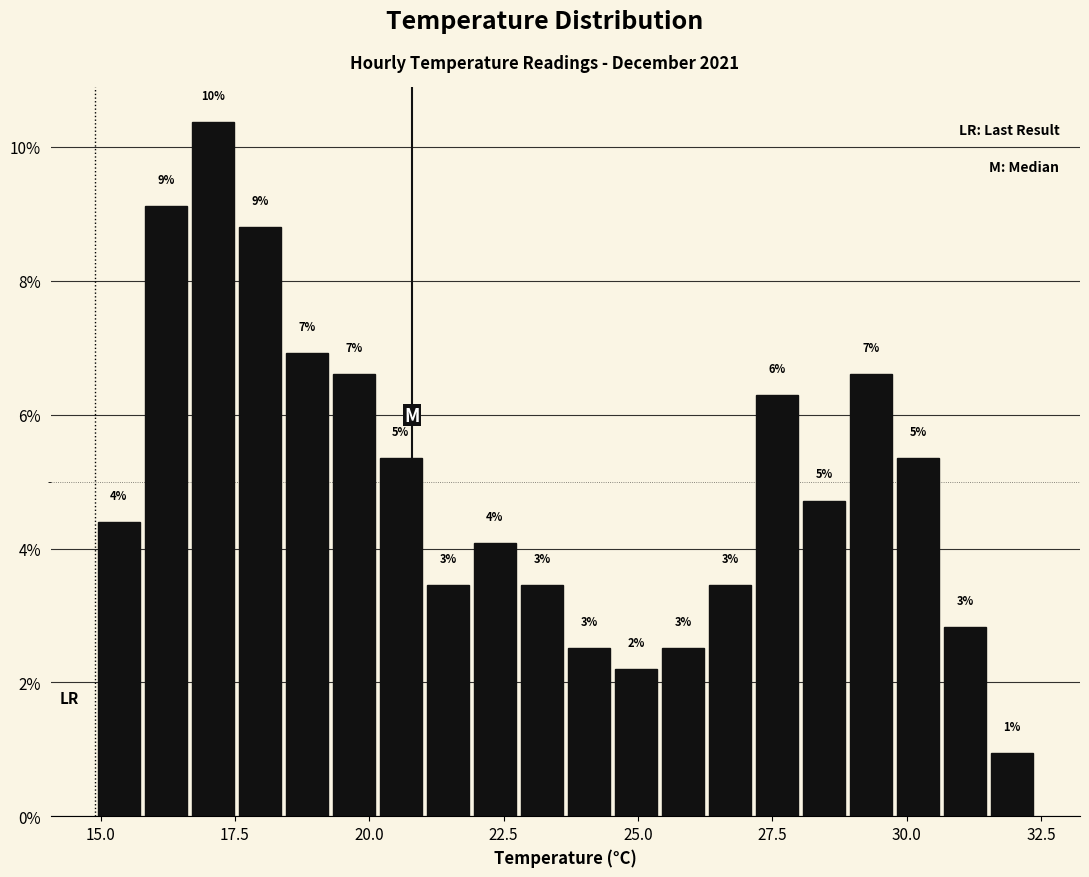

Around what value on the x-axis is the tallest bar? Give the approximate position of its centre, as read against the axis.

17.0